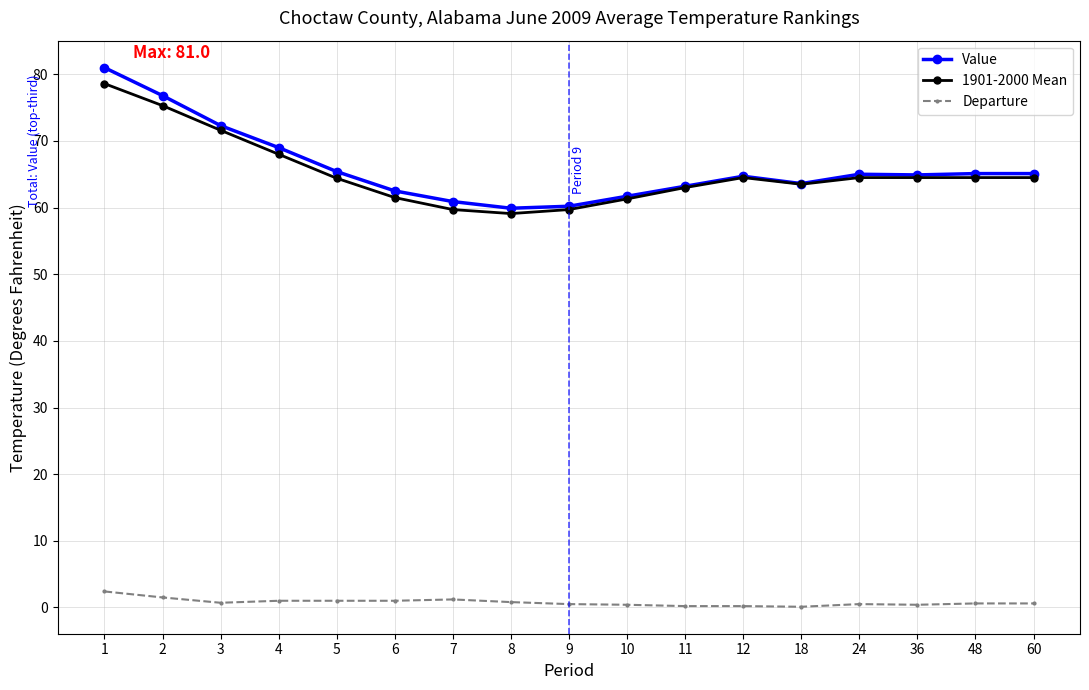

True or false: Value and Departure cross at least once.

False